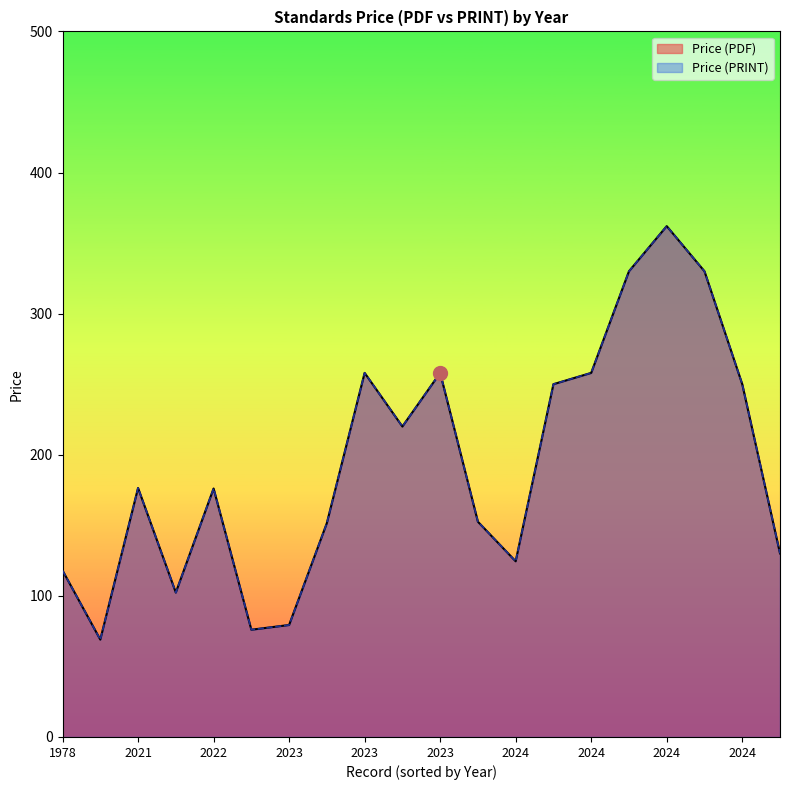

What is the minimum value for Price (PRINT)?

69.0